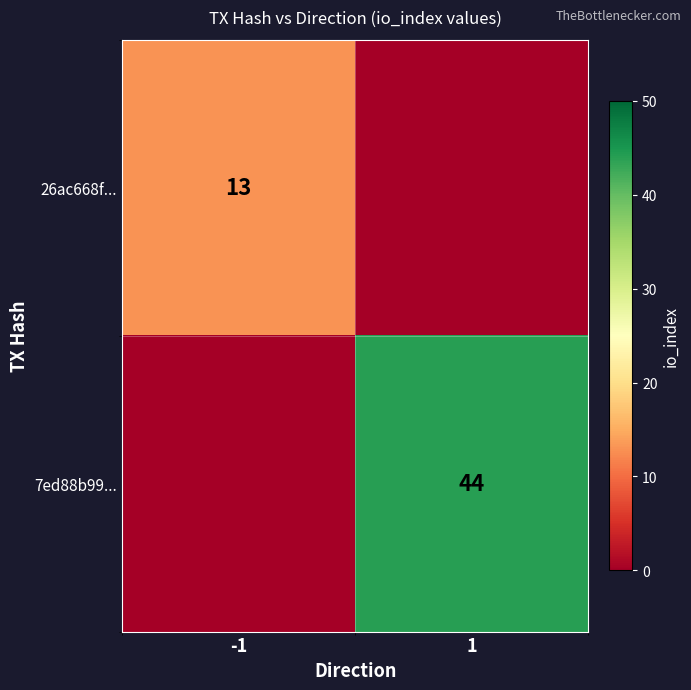

Is it true that 26ac668f... equals 8 at -1?

False